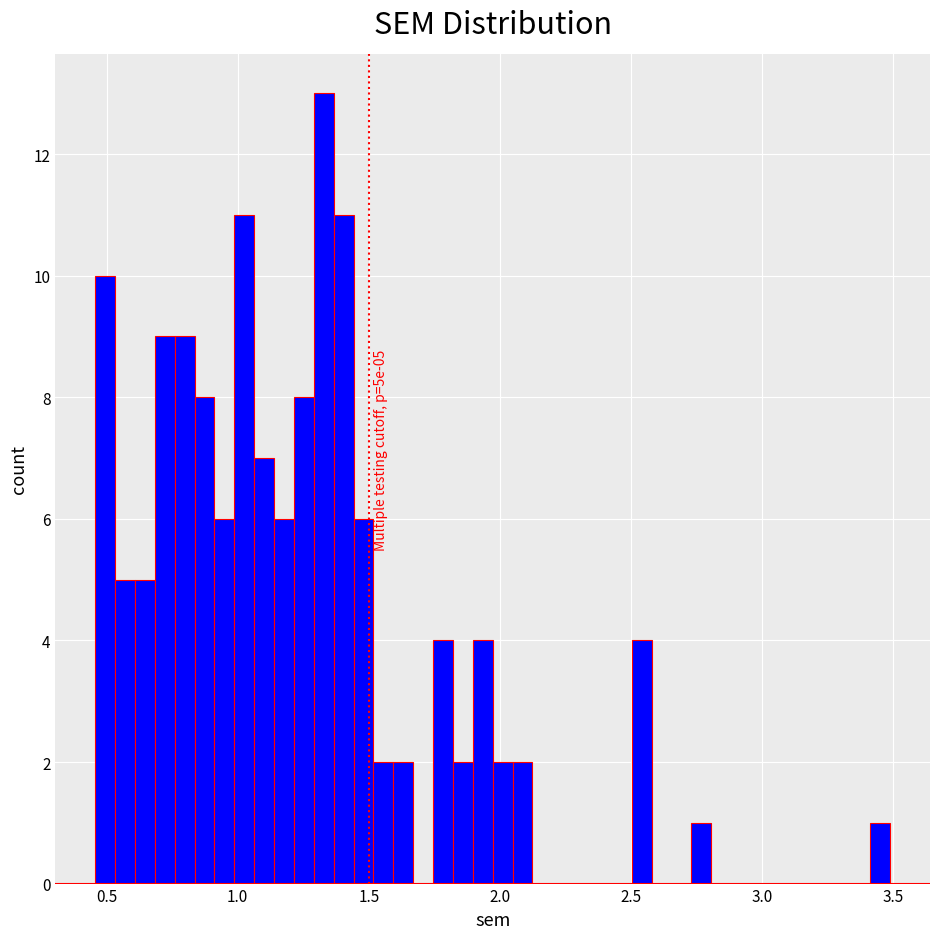

Read against the x-axis, roughly where is the centre of the tallest bar?

1.35